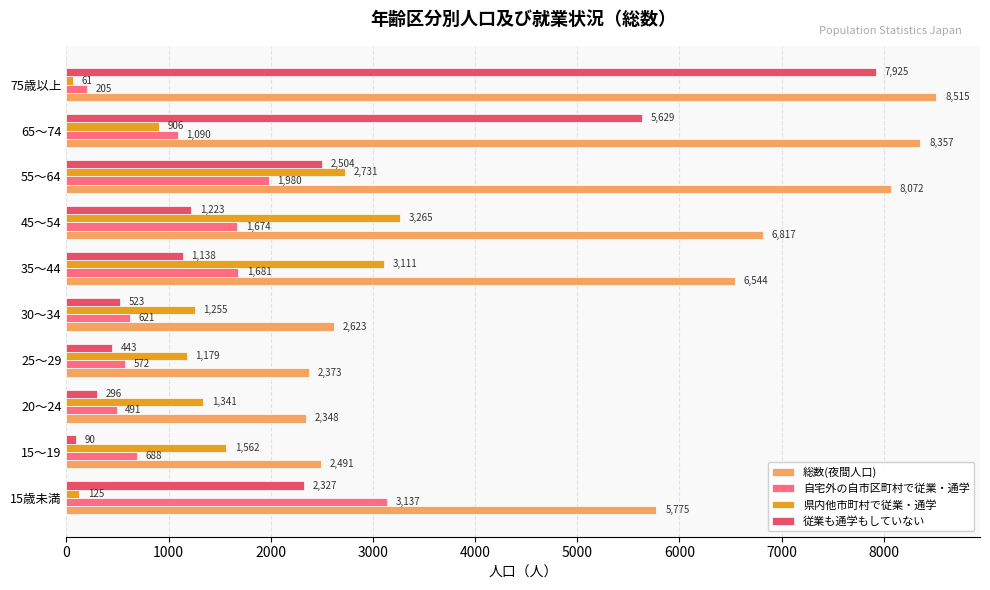

Which series has the widest spread of values?

従業も通学もしていない